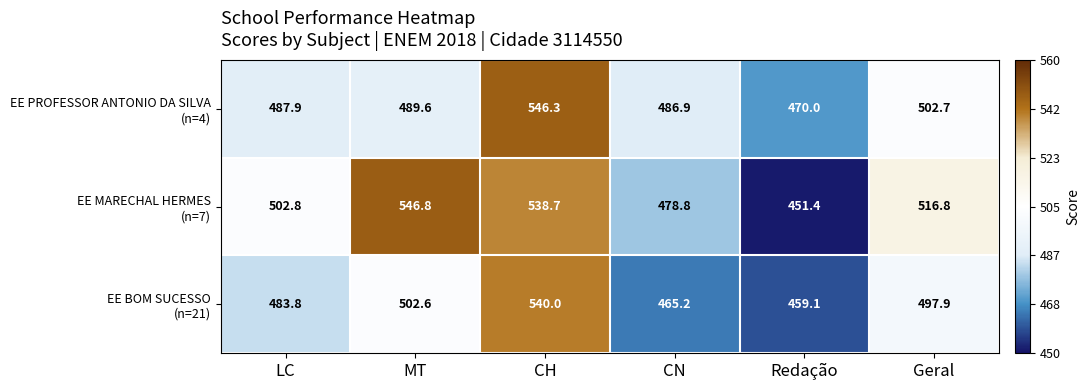

At how many categories does at least one series exceed 541?

2